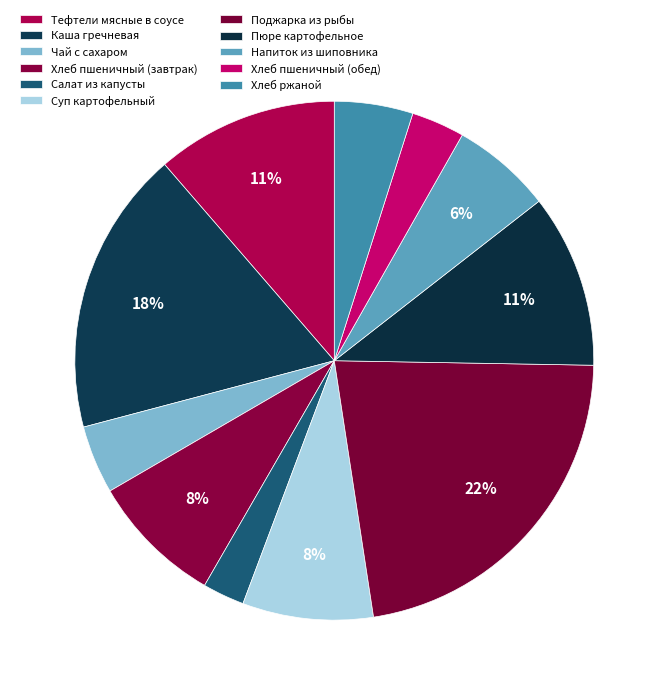

How many slices are in this pie chart?

11